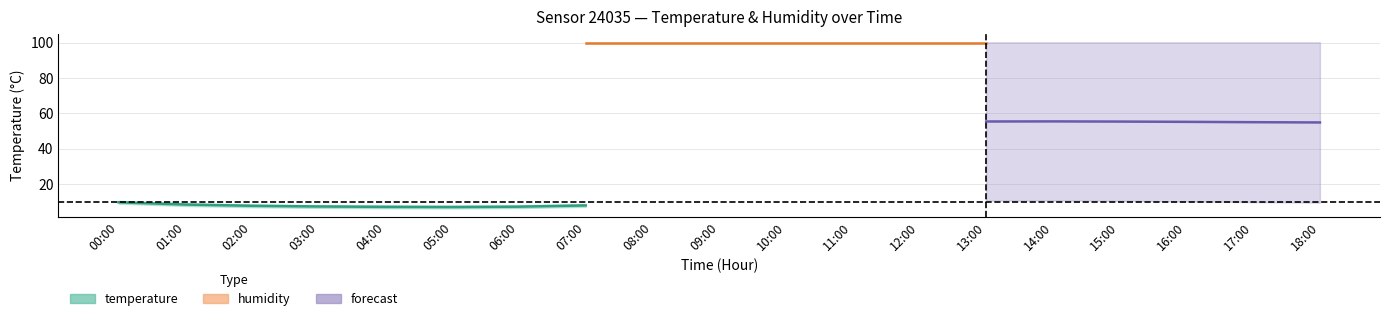

Is this an area chart (filled region under the line)?

No